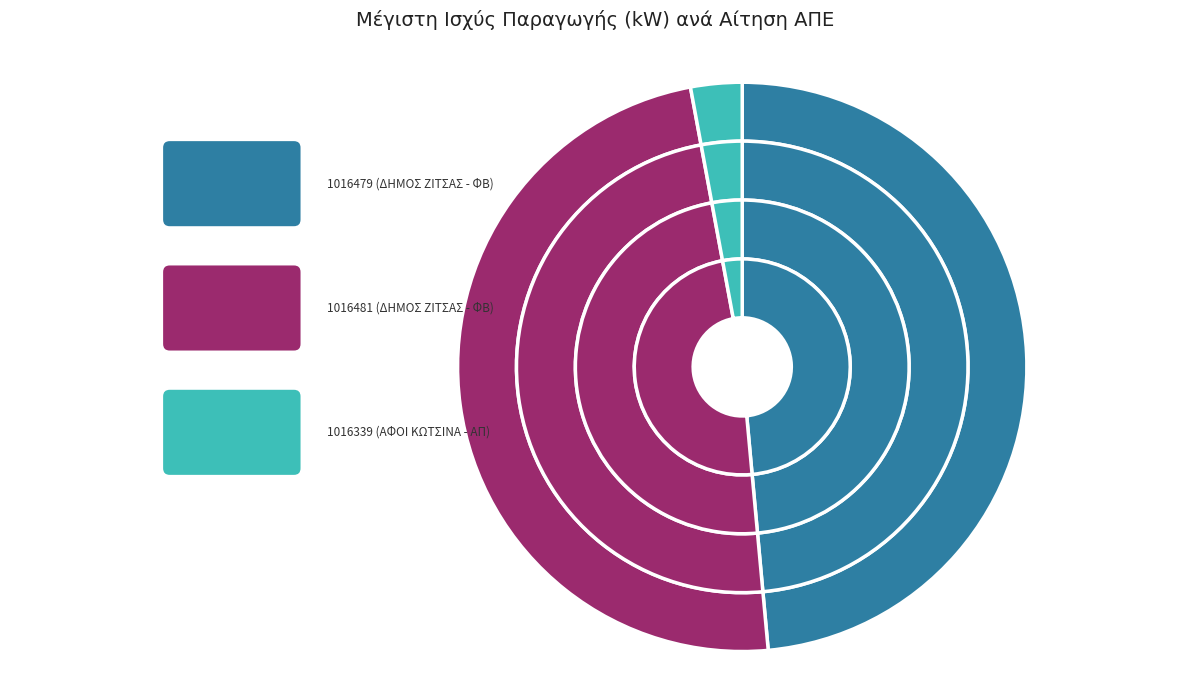

What is the smallest slice in the pie chart?

1016339 (ΑΦΟΙ ΚΩΤΣΙΝΑ - ΑΠ)